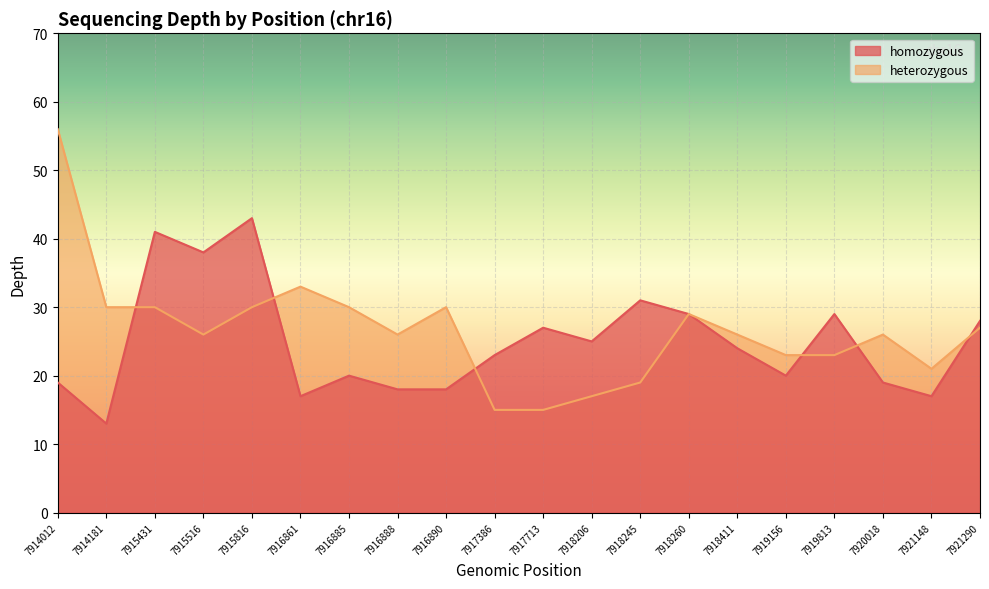

Rank the categories by heterozygous value from lowest to highest.

7917386, 7917713, 7918206, 7918245, 7921148, 7919156, 7919813, 7915516, 7916888, 7918411, 7920018, 7921290, 7918260, 7914181, 7915431, 7915816, 7916885, 7916890, 7916861, 7914012